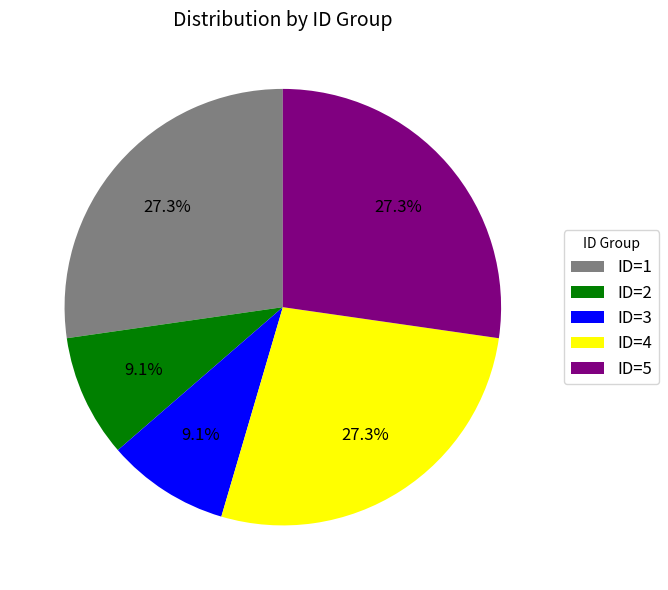

Is there a majority slice in this chart?

No